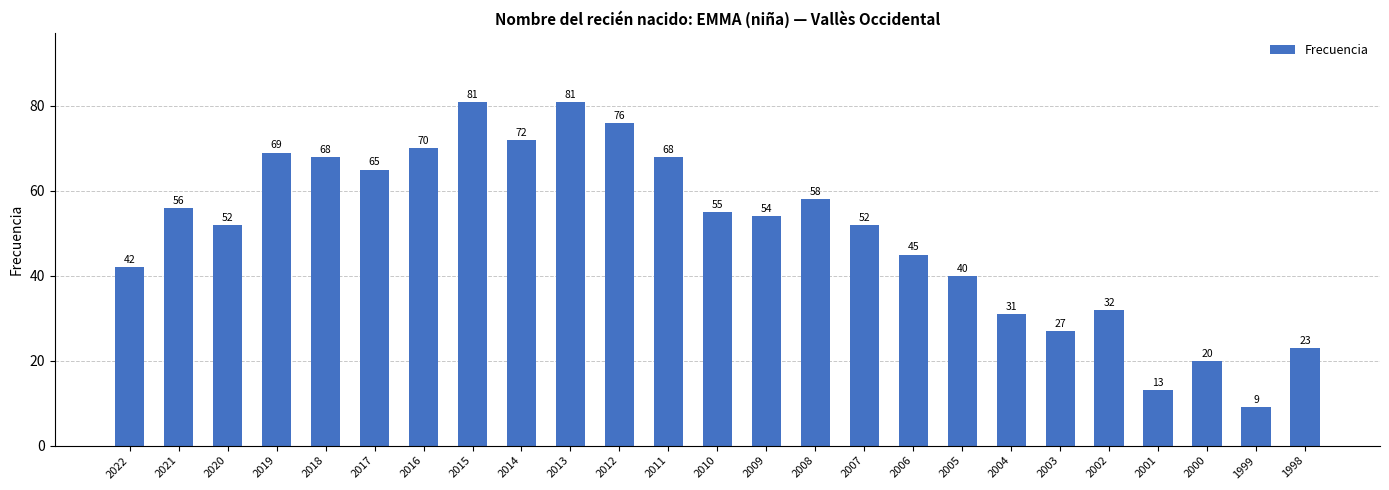

What is the change in value from 2020 to 2001?

-39